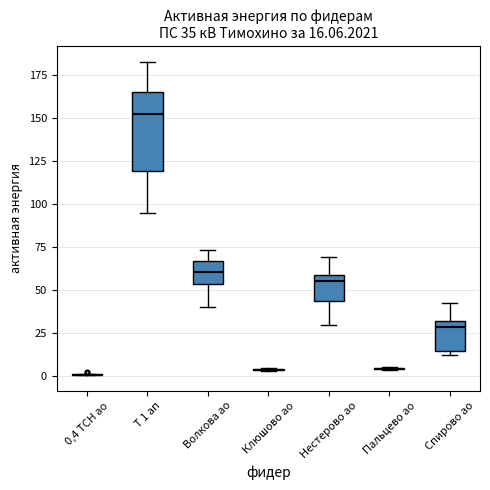

Which box is the tallest, from its lower edge to its upper edge?

Т 1 ап